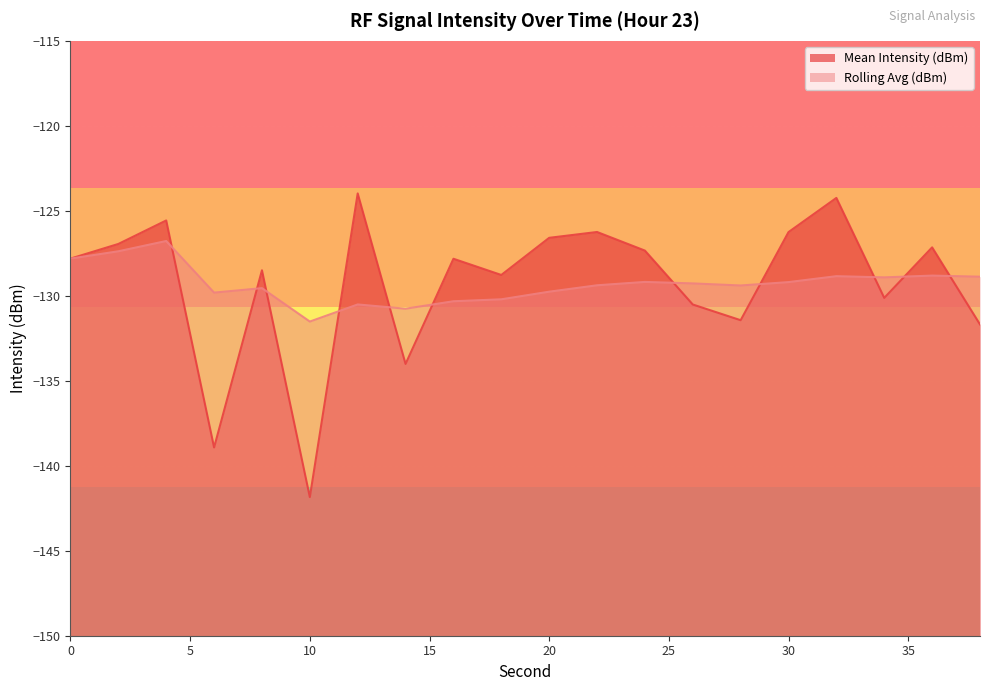

What is the total value across all series at 34?

-259.0